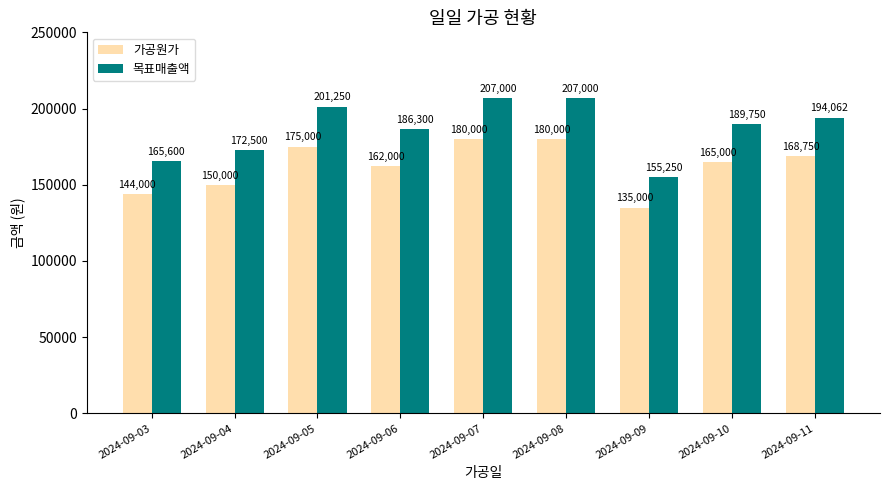

At how many categories does at least one series exceed 179950?

6